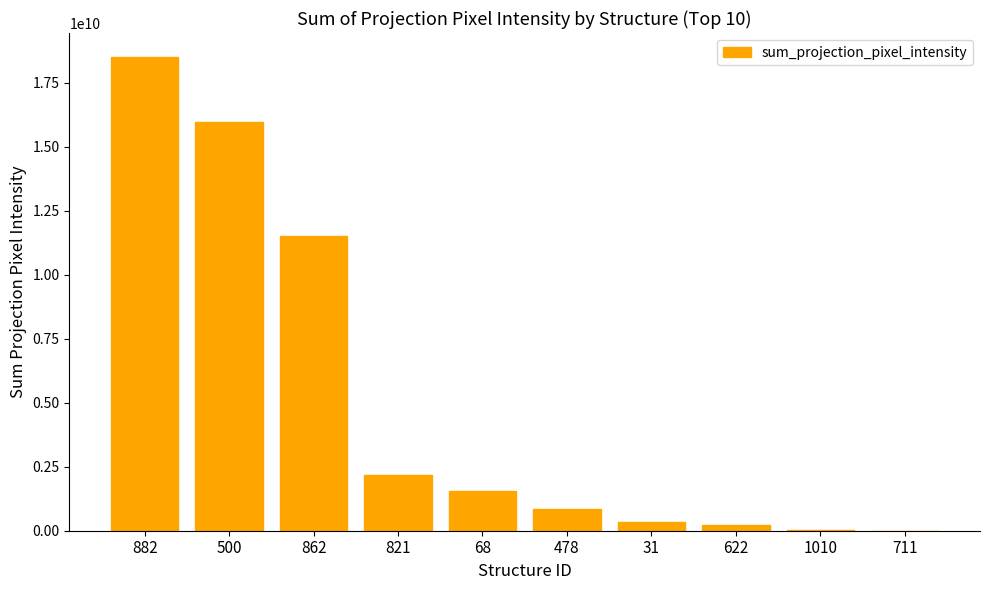

What is the maximum value shown in the chart?

18515000000